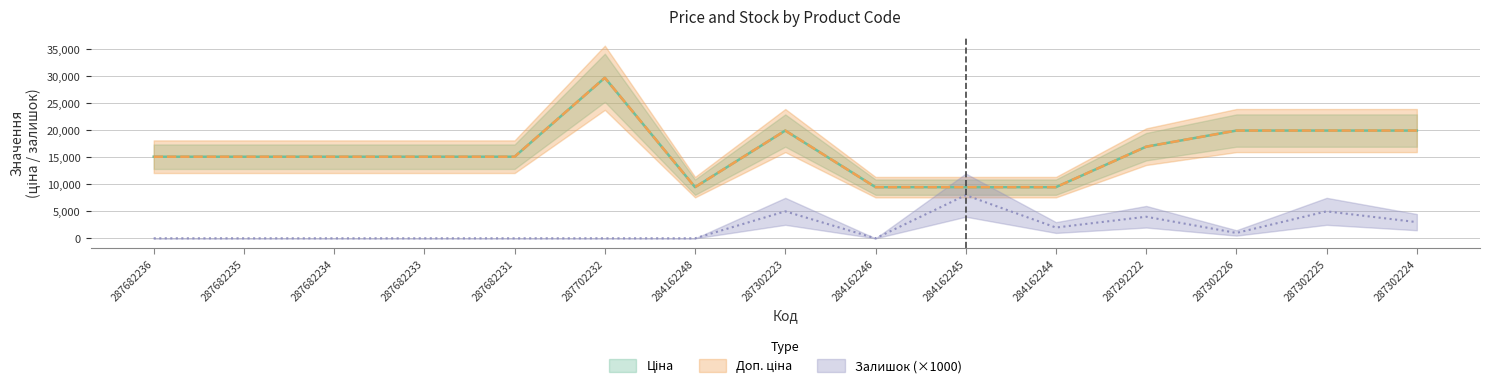

Where is the first local maximum for Ціна?

287702232